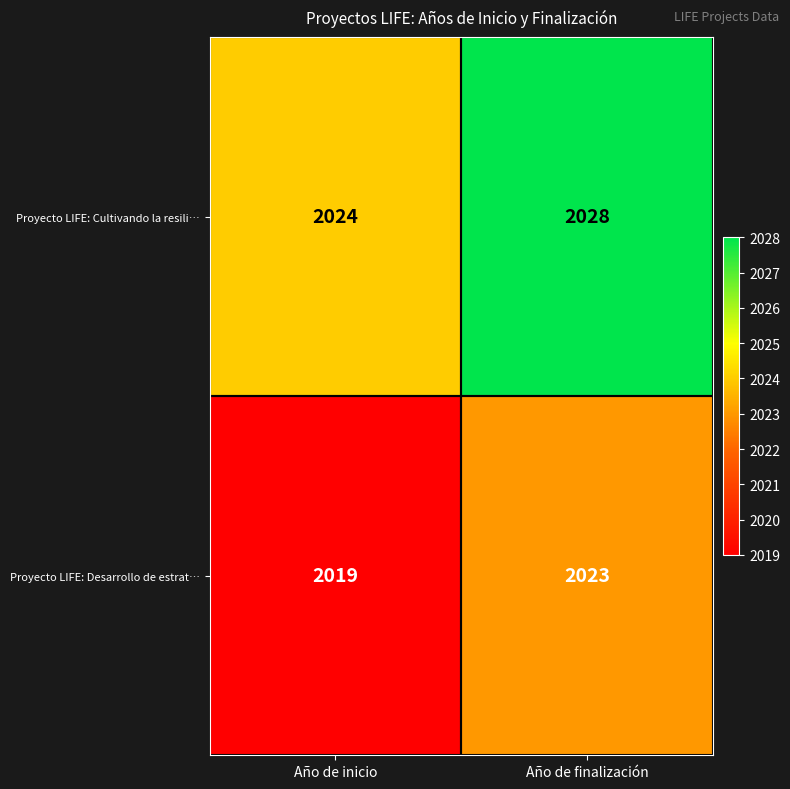

At how many categories does at least one series exceed 2022?

2